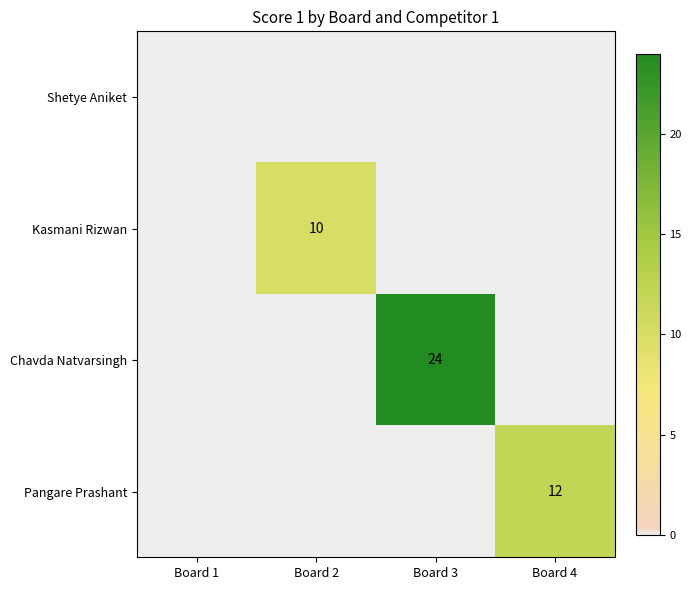

The Chavda Natvarsingh series shows 37 at Board 3. True or false?

False